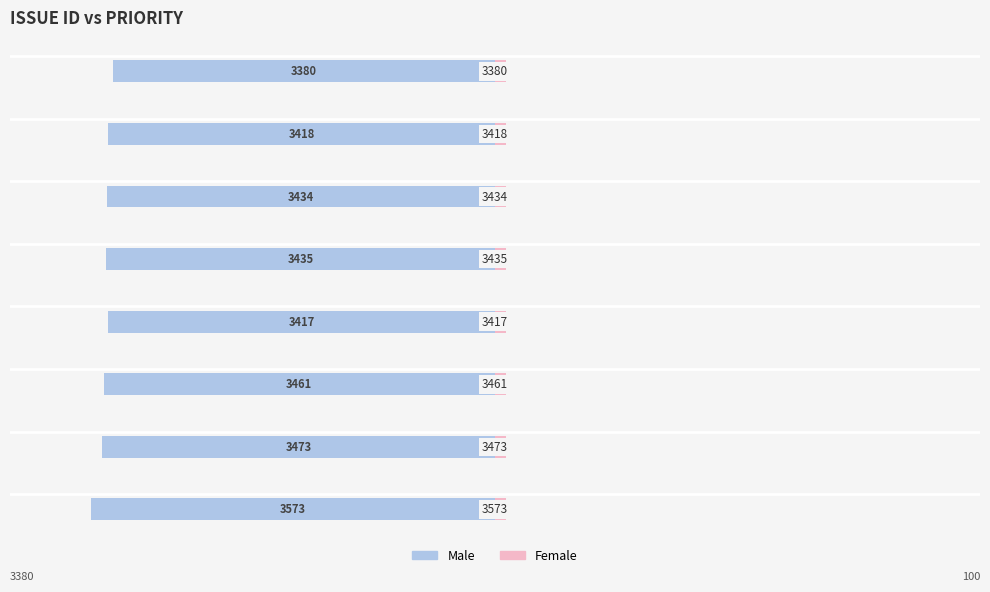

How many bars are there in total?

16